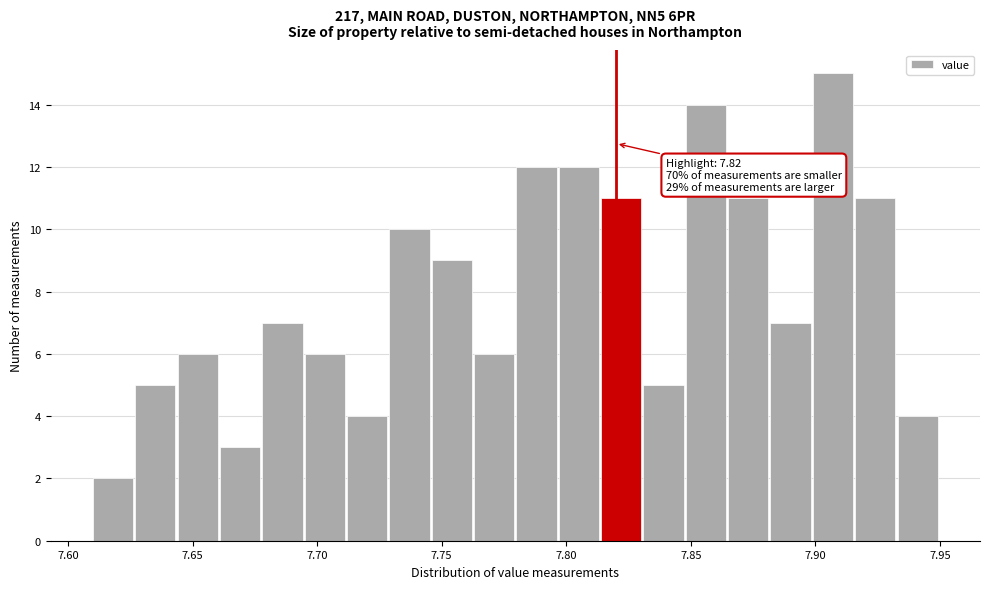

Around what value on the x-axis is the tallest bar? Give the approximate position of its centre, as read against the axis.

7.905